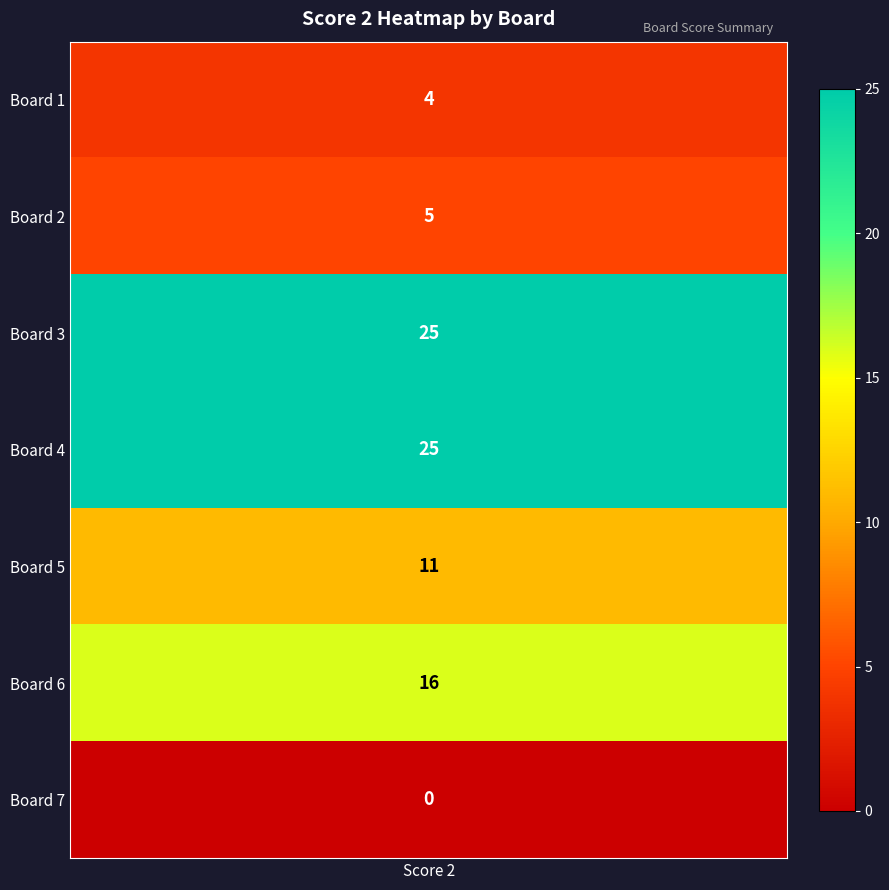

What is the average value?

12